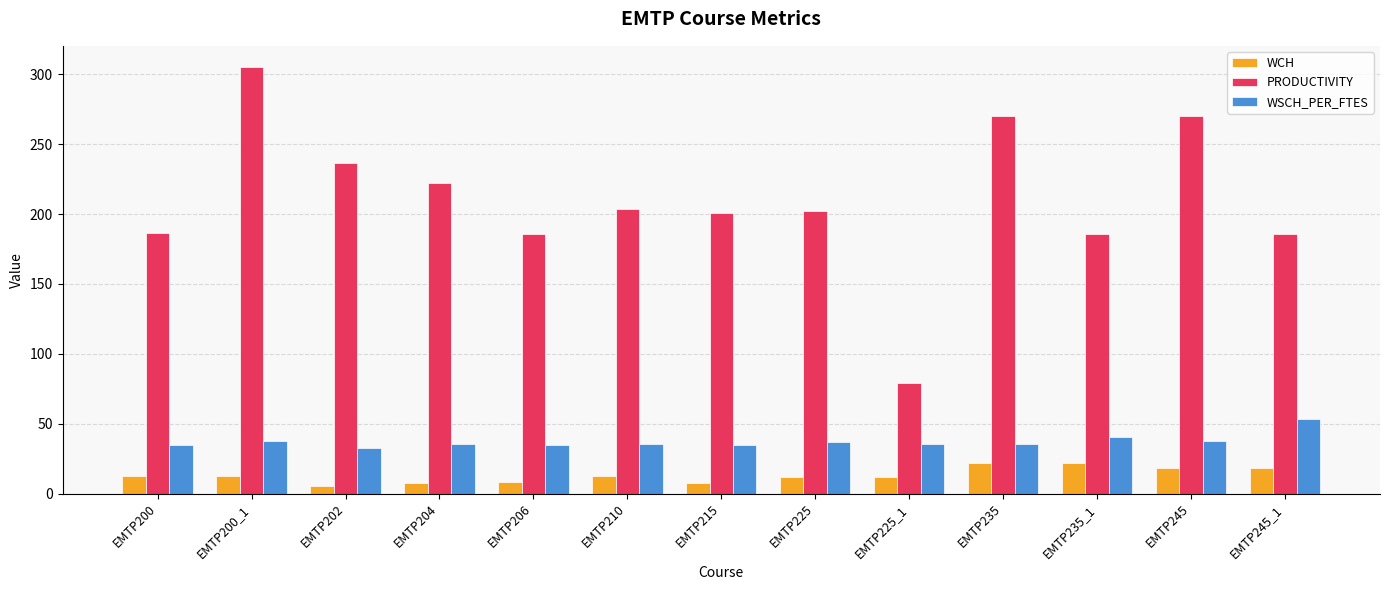

Which series has the largest range (max minus min)?

PRODUCTIVITY